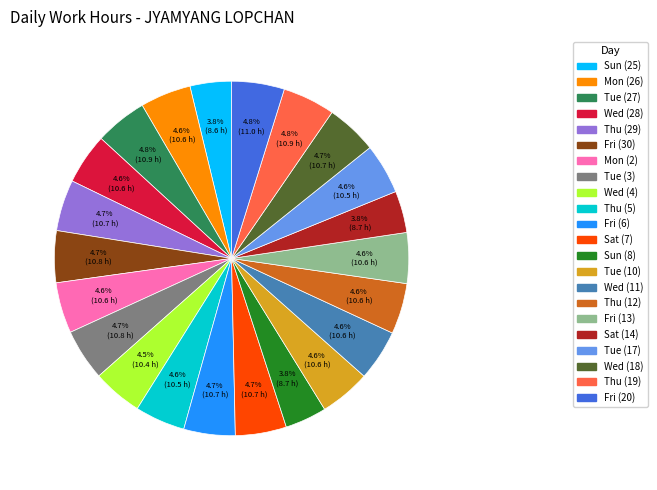

How many slices are in this pie chart?

22